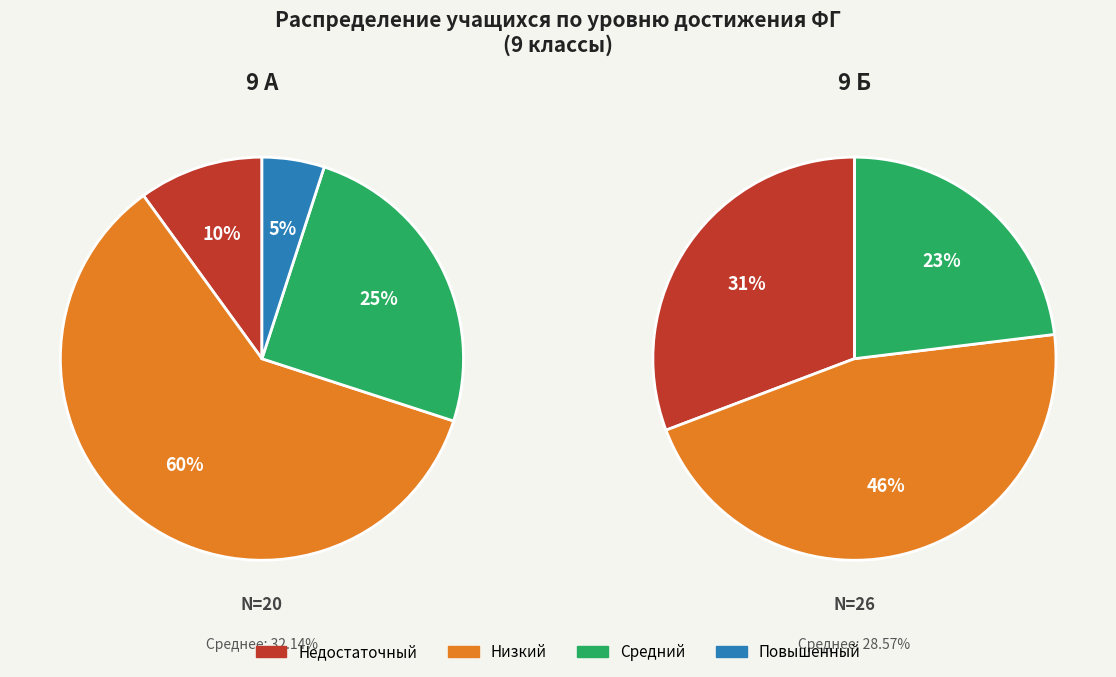

Which has a higher value, Повышенный or Низкий?

Низкий